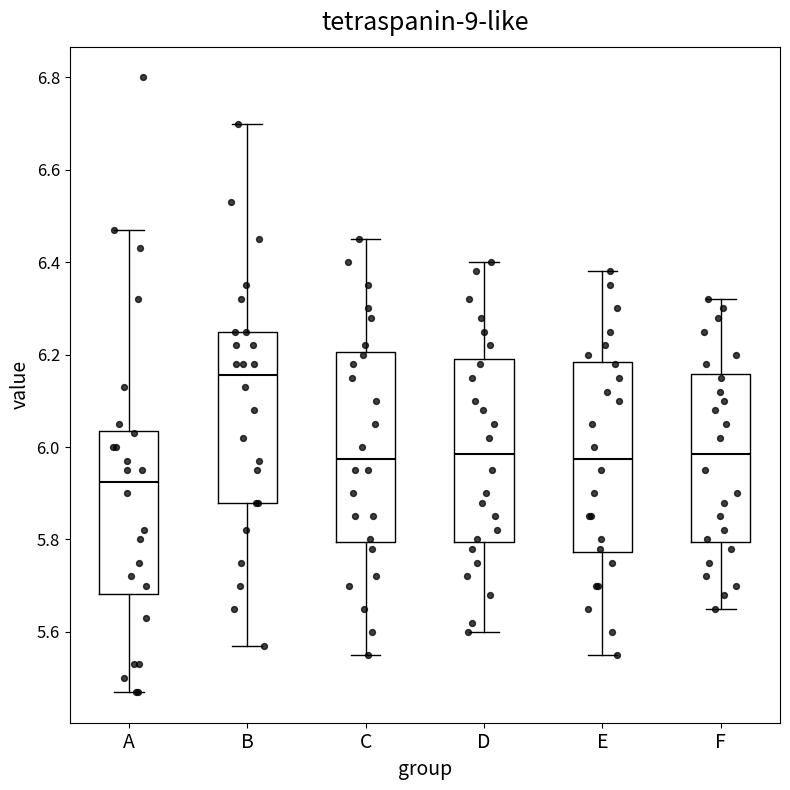

Where does the median line of the box for C sit on the y-axis? The values are not printed on the chart, so give them approximately, as read against the axis.

5.98